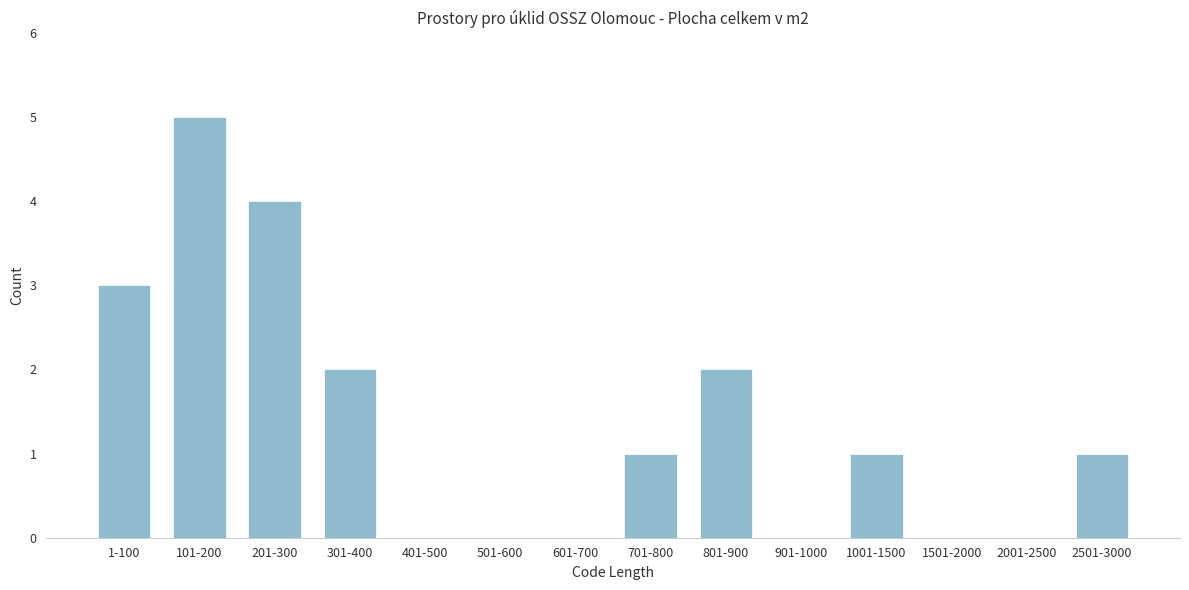

Reading left to right, list all the values displayed in this chart.

1-100=3	101-200=5	201-300=4	301-400=2	401-500=0	501-600=0	601-700=0	701-800=1	801-900=2	901-1000=0	1001-1500=1	1501-2000=0	2001-2500=0	2501-3000=1